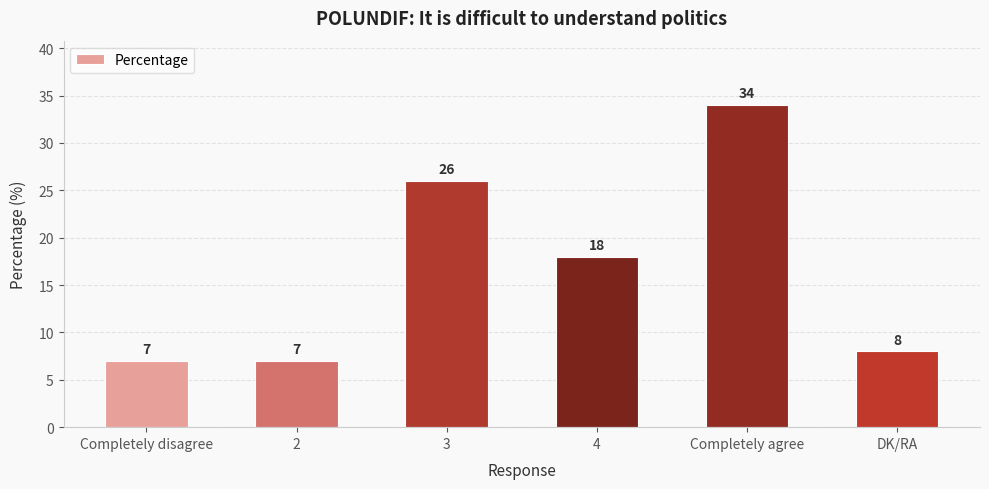

What is the greatest value displayed?

34